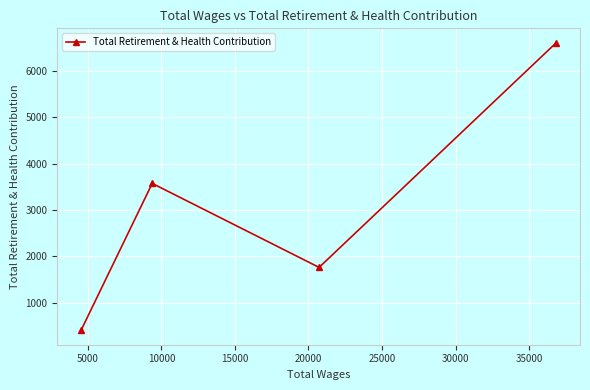

What is the value of the 4th point from the left?

6608